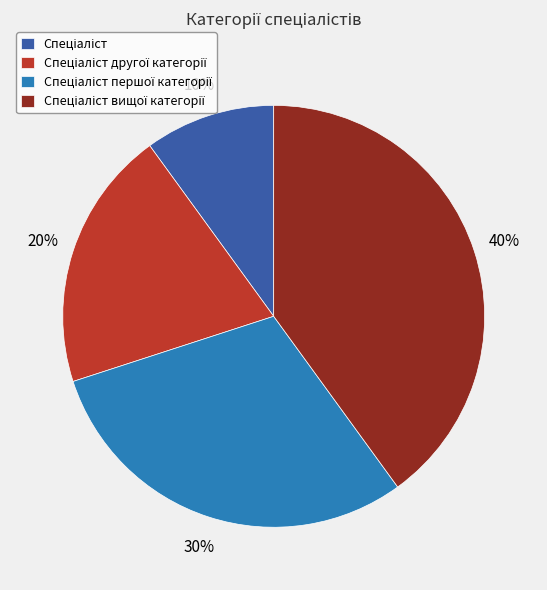

Does any single category account for the majority?

No